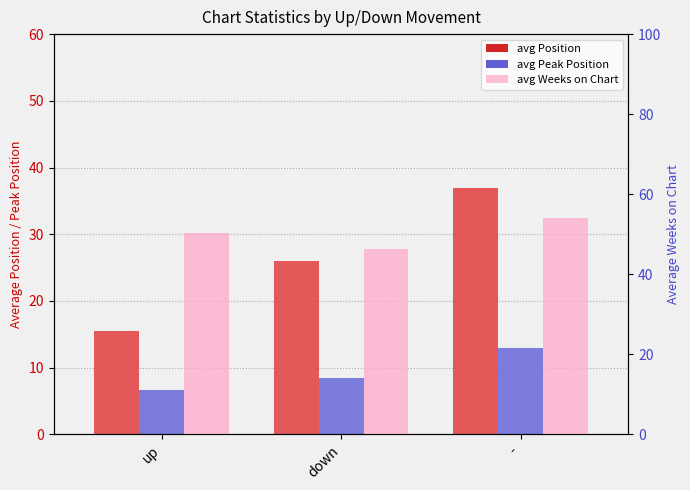

What is the label of the 3rd bar from the left?

-